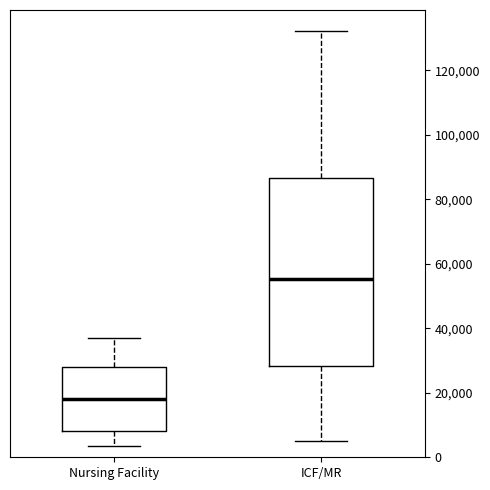

Reading left to right, transcribe this box plot: for each box, give where its median line is, the range the box spans, and where its two whiskers end, as read against the y-axis. The values are not printed on the chart, so give them approximately, as read against the axis.

Nursing Facility: median 18000, box 8000 to 28000, whiskers 4000 to 38000
ICF/MR: median 56000, box 28000 to 86000, whiskers 6000 to 132000